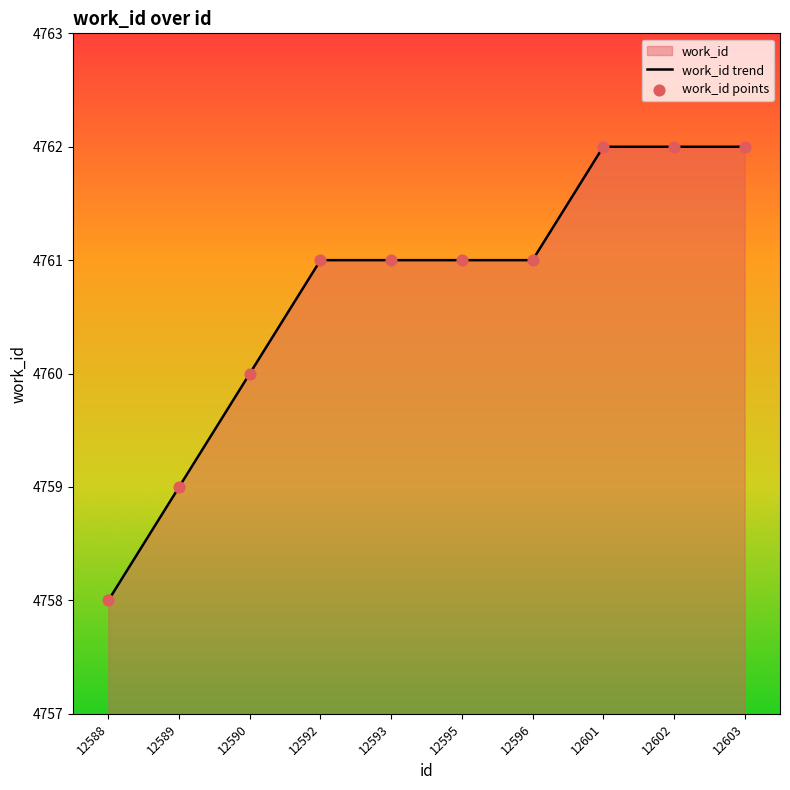

Is it true that the value at 12588 is 4758?

True